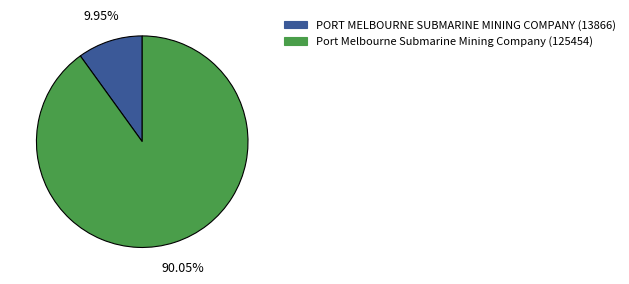

What percentage is the PORT MELBOURNE SUBMARINE MINING COMPANY (13866) slice, to the nearest percent?

10%